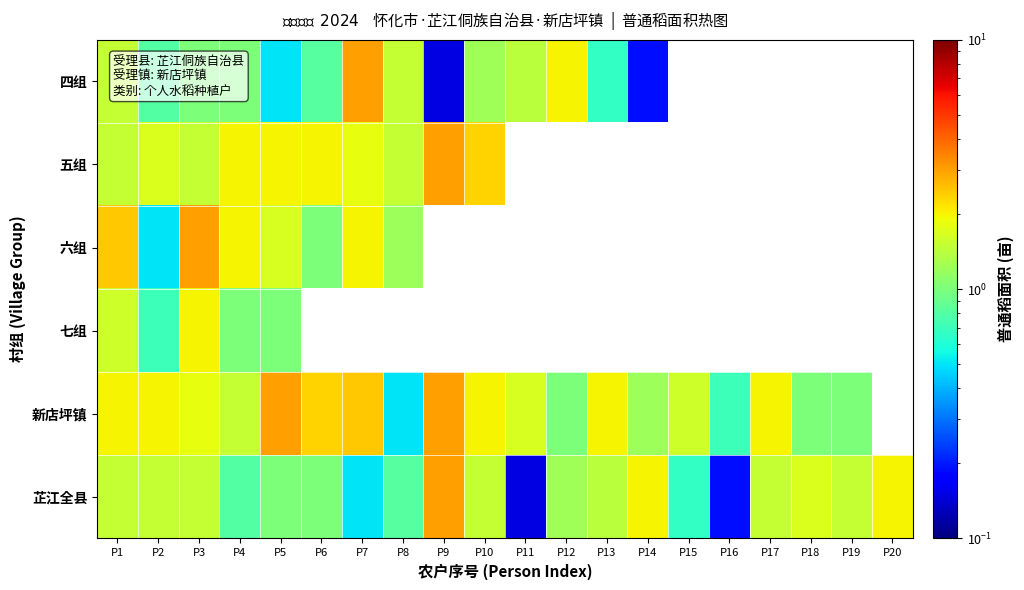

What value does the 芷江全县 series have at P15?

0.7